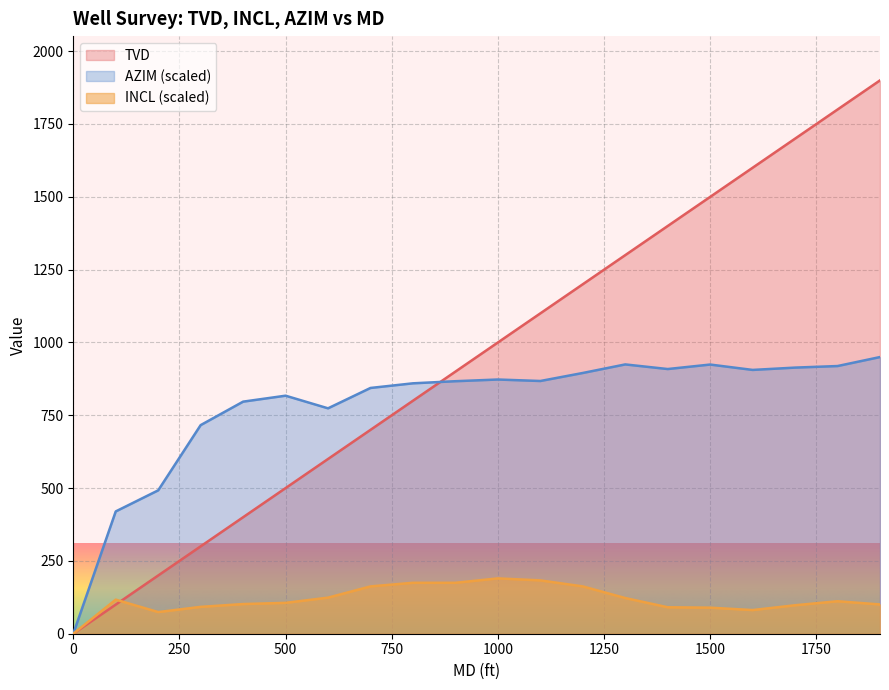

True or false: AZIM has a value of 817.2 at 500.

True